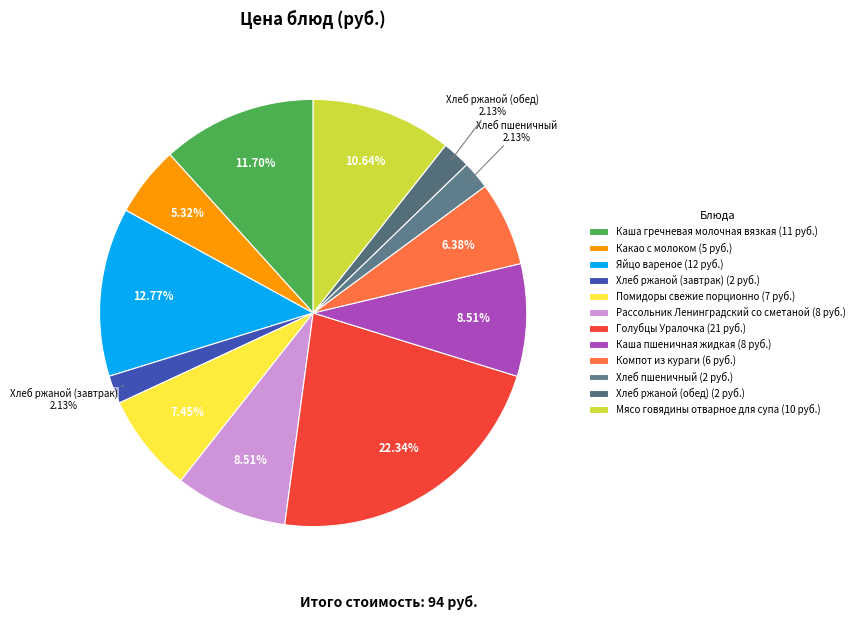

Do Яйцо вареное and Хлеб пшеничный together represent more than half of the pie?

No